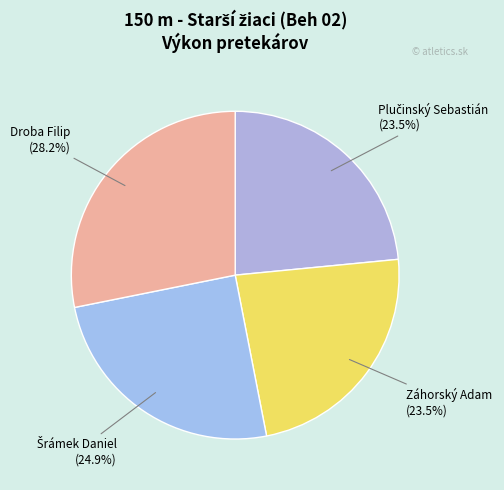

Between Záhorský Adam (23.5%) and Droba Filip (28.2%), which is larger?

Droba Filip (28.2%)